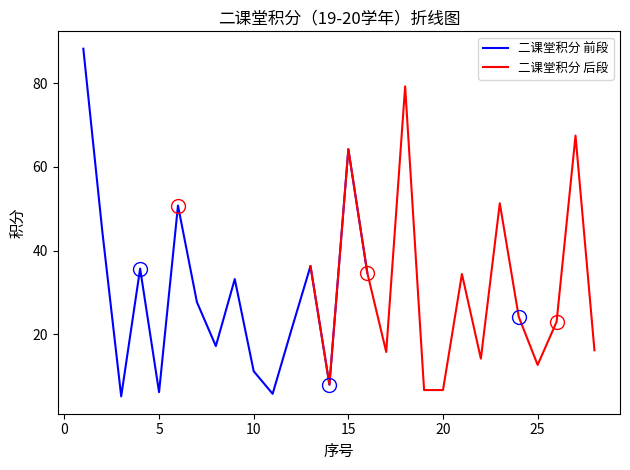

The value of 二课堂积分 前段 at 10 is 11.2. True or false?

True